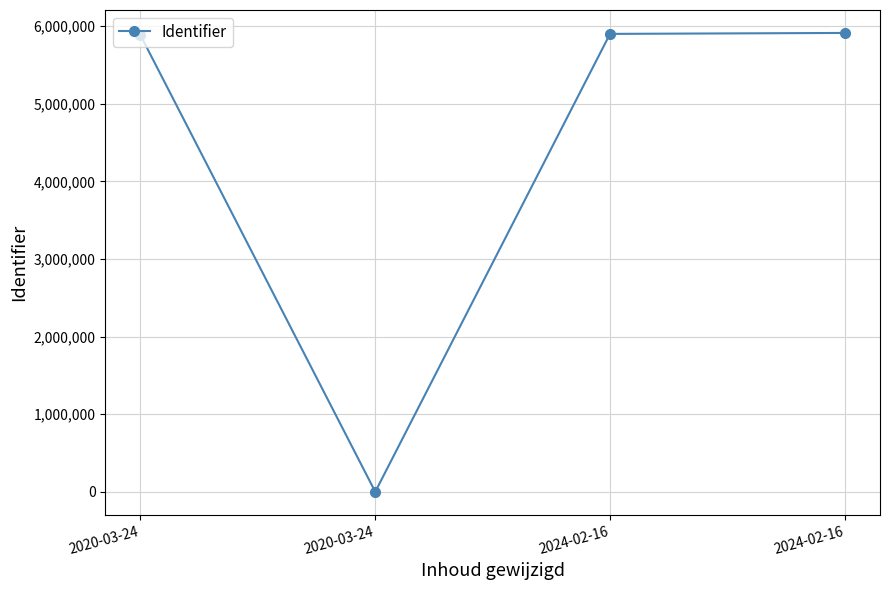

Rank the categories by value from lowest to highest.

2020-03-24, 2020-03-24, 2024-02-16, 2024-02-16